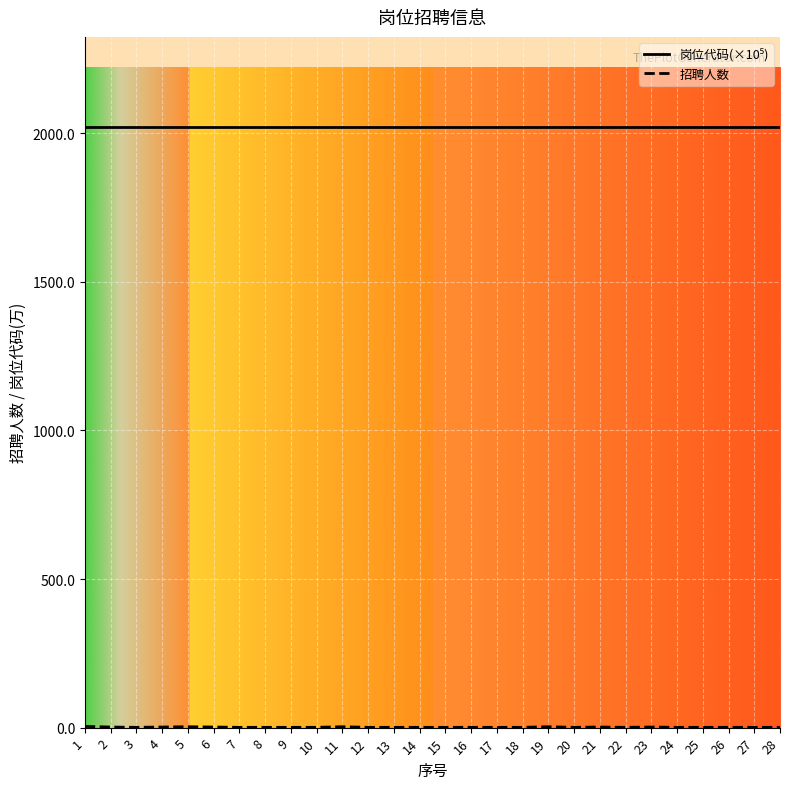

What is the difference between the highest and lowest values at 5?

2018.0